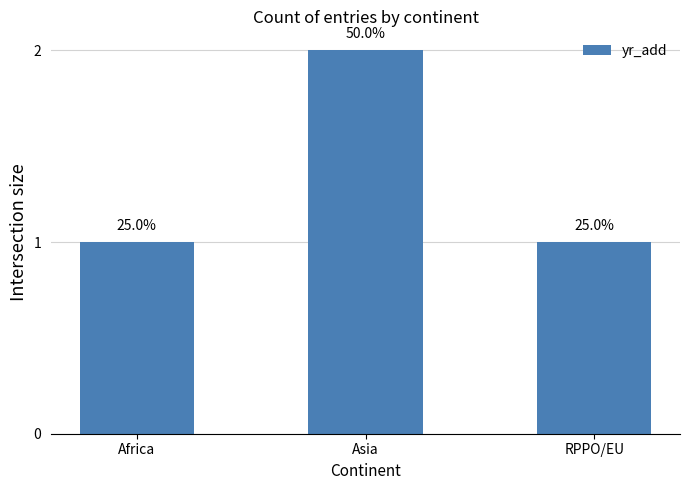

Which label corresponds to the largest value in the chart?

Asia